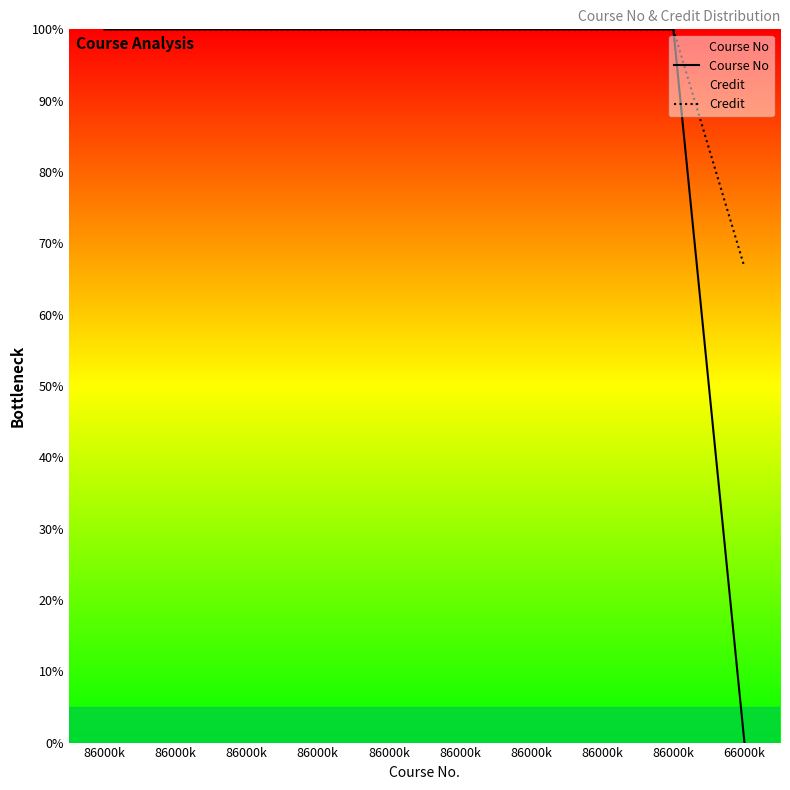

Where is the first local minimum for Course No?

86000k